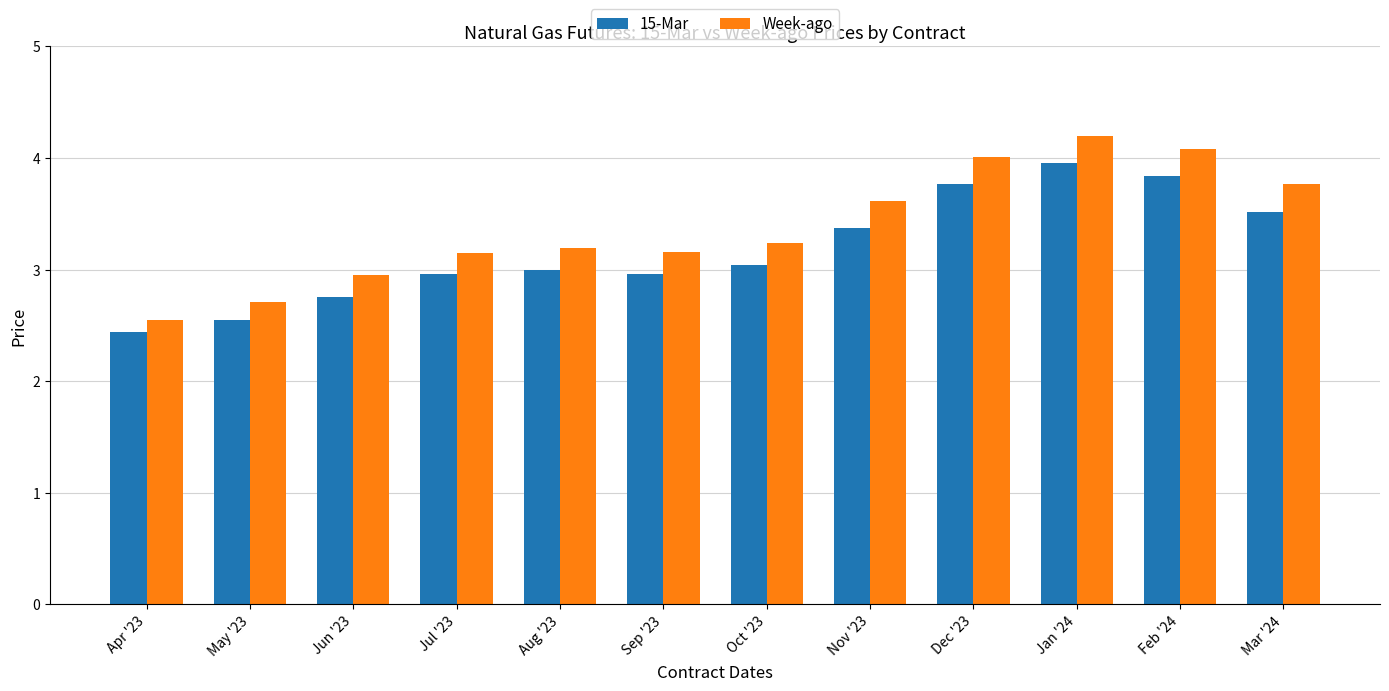

What is the greatest value displayed?

4.2